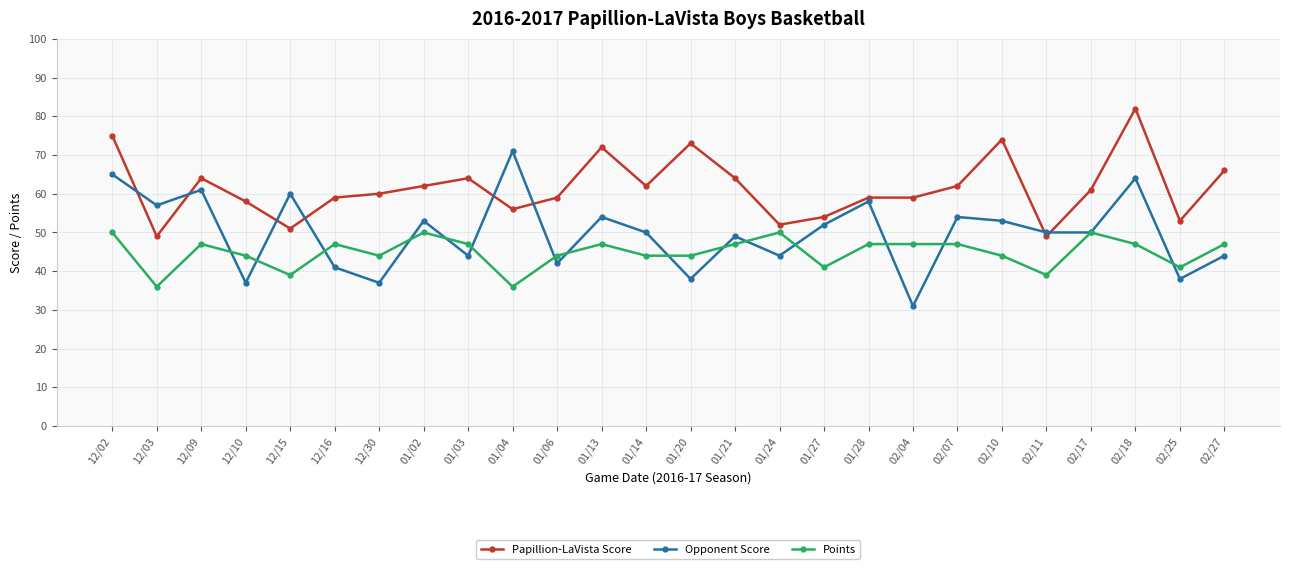

What are all the series names shown in the legend?

Papillion-LaVista Score, Opponent Score, Points